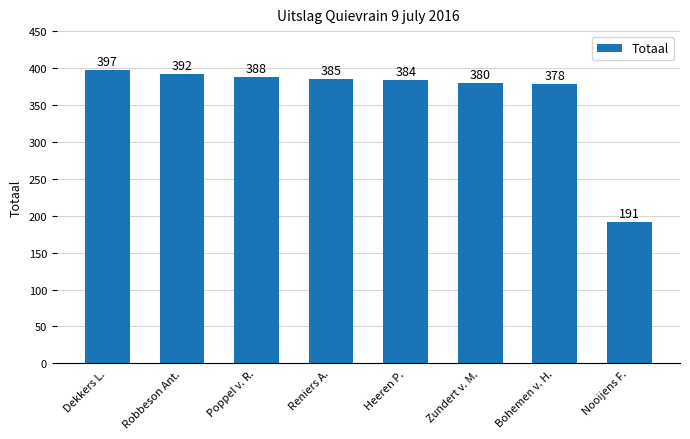

Count the number of categories in the chart.

8